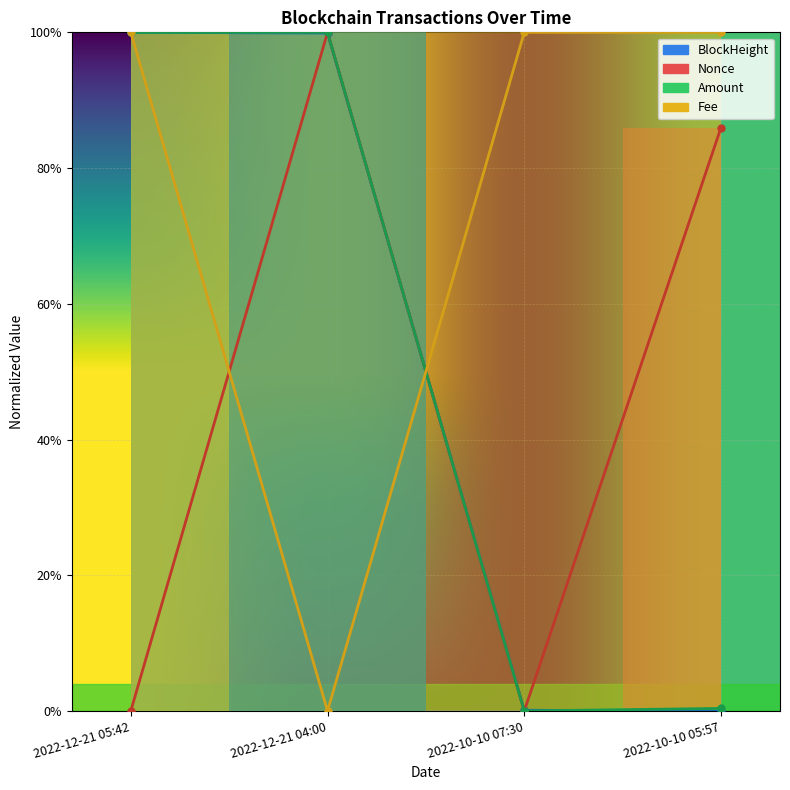

What are all the series names shown in the legend?

BlockHeight, Nonce, Amount, Fee